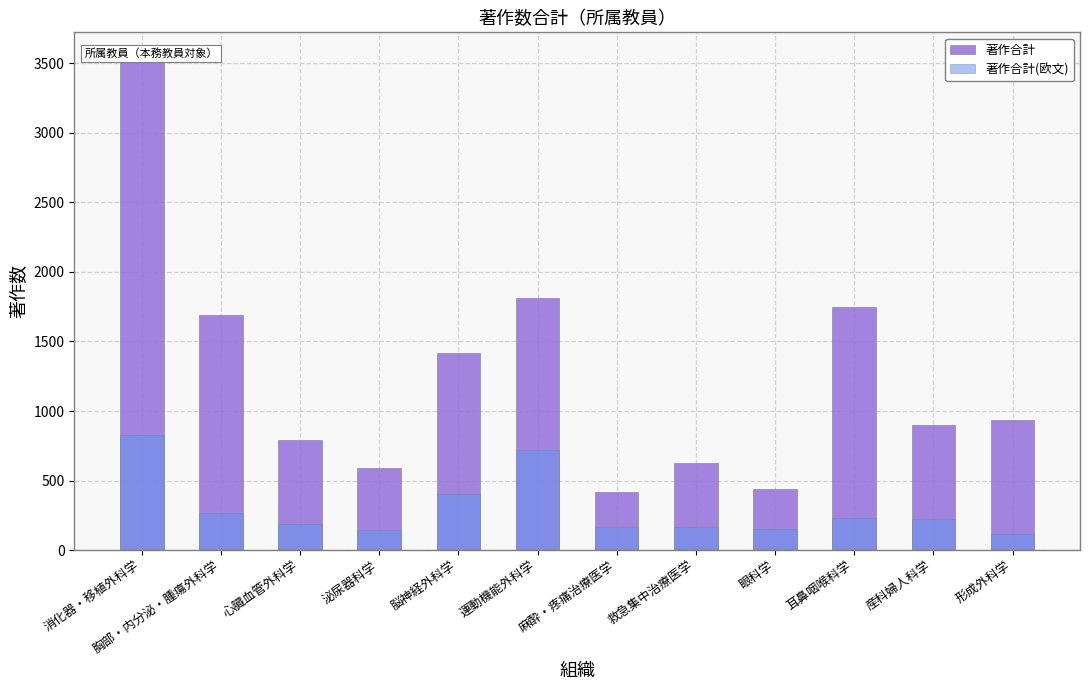

What position from the right is 心臓血管外科学?

10